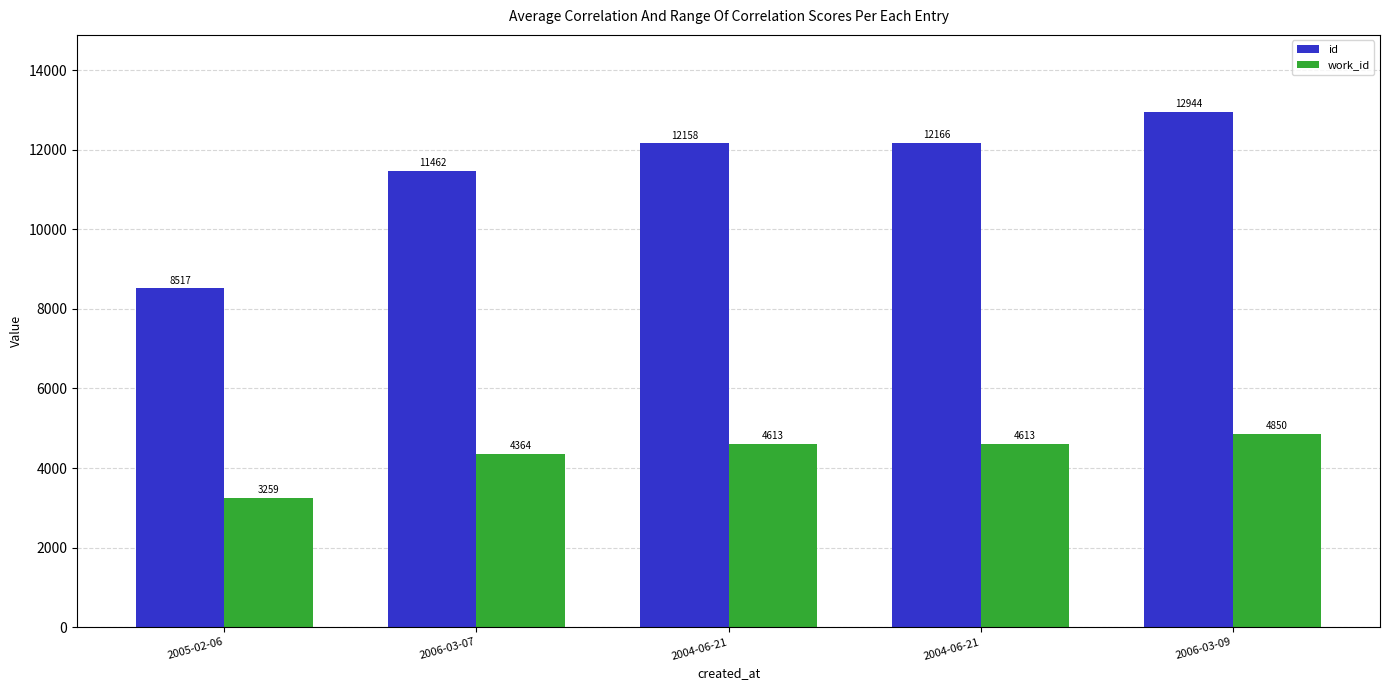

What is the minimum value shown in the chart?

3259